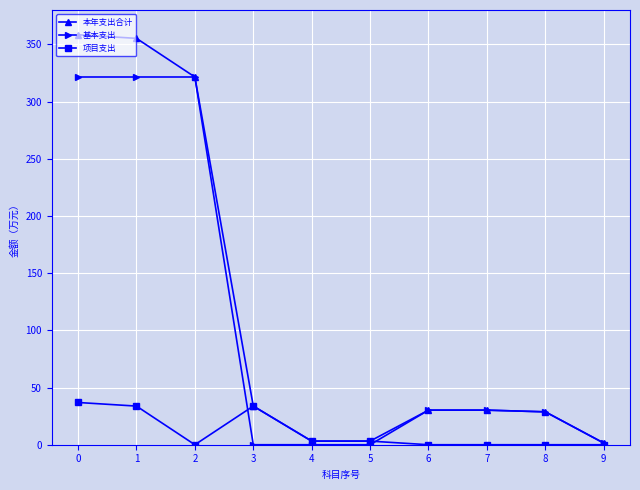

How many values in the 项目支出 series are below 3?

5